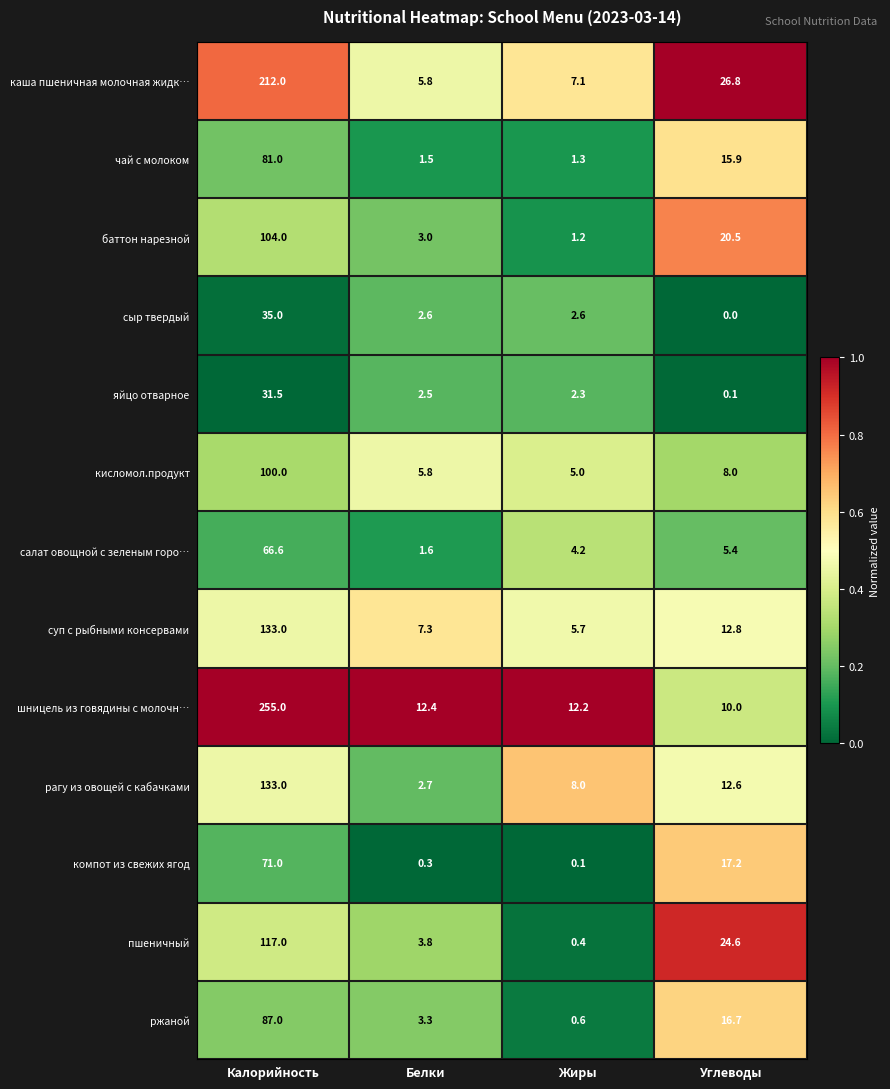

Is the value of сыр твердый at Жиры greater than the value of суп с рыбными консервами at Углеводы?

No